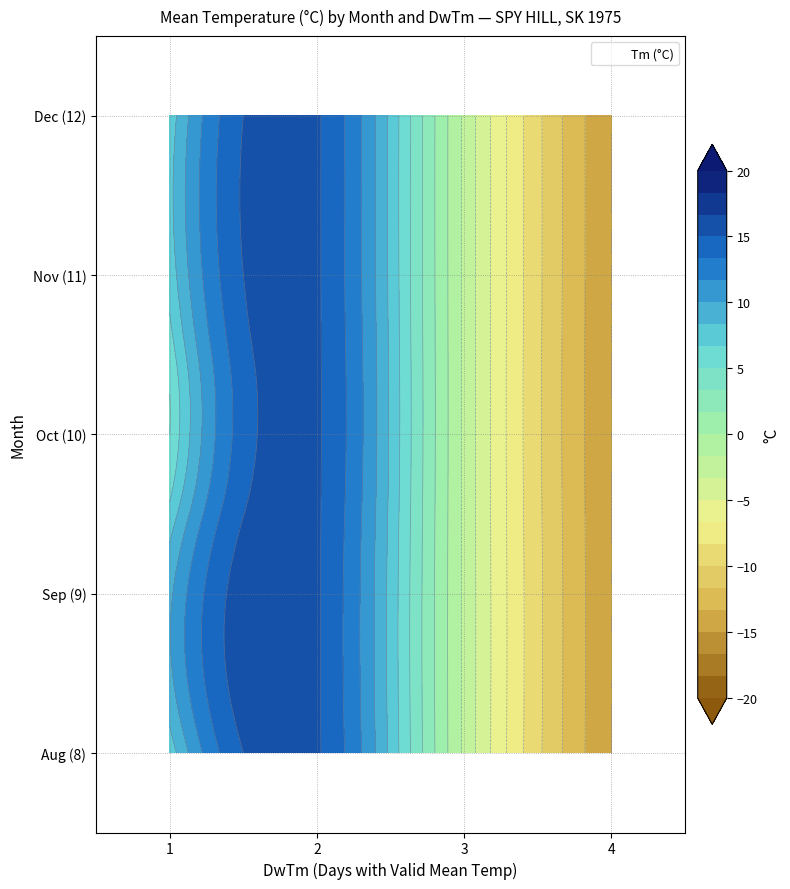

Reading left to right, what are all the values shown in this chart?

8: DwTm=2.0	Tm=15.2
9: DwTm=1.0	Tm=9.6
10: DwTm=1.0	Tm=5.0
11: DwTm=3.0	Tm=-2.0
12: DwTm=4.0	Tm=-15.0